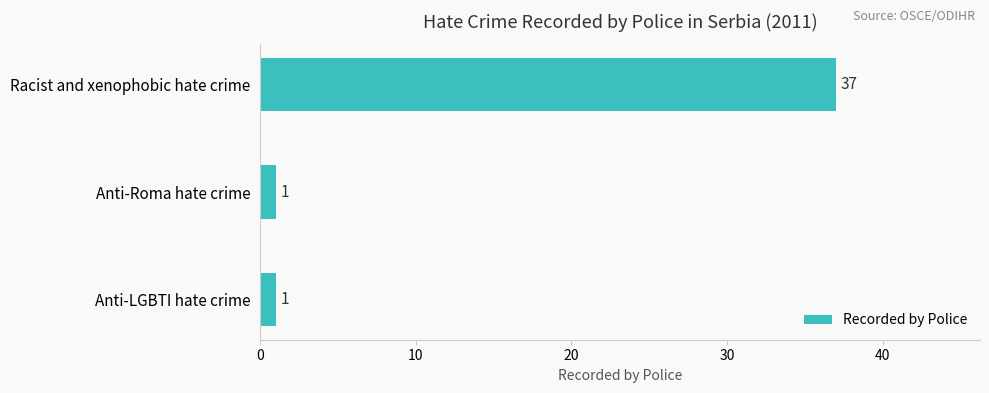

Approximately how many times larger is the value at Anti-LGBTI hate crime compared to Anti-Roma hate crime?

1.0